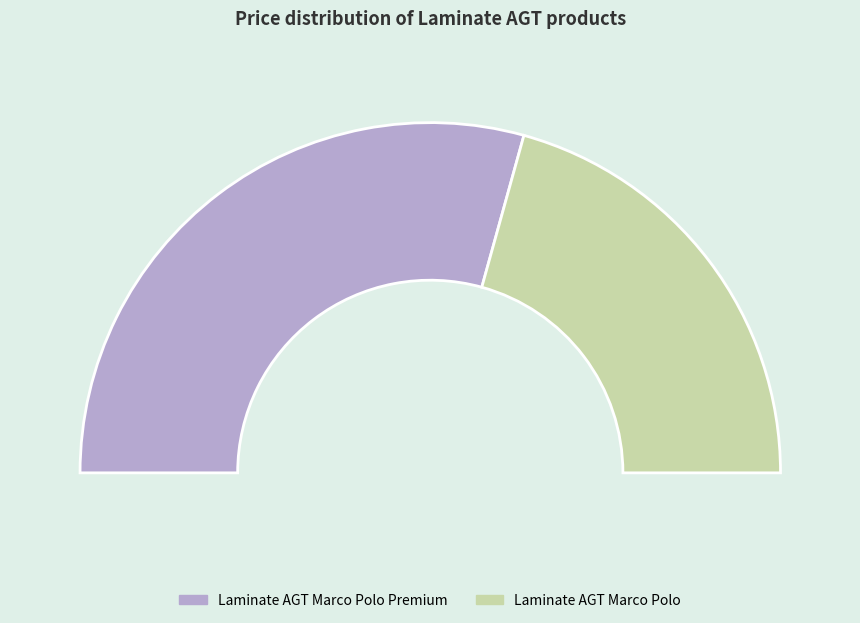

To the nearest percent, what percentage of the pie is Laminate AGT Marco Polo?

41%